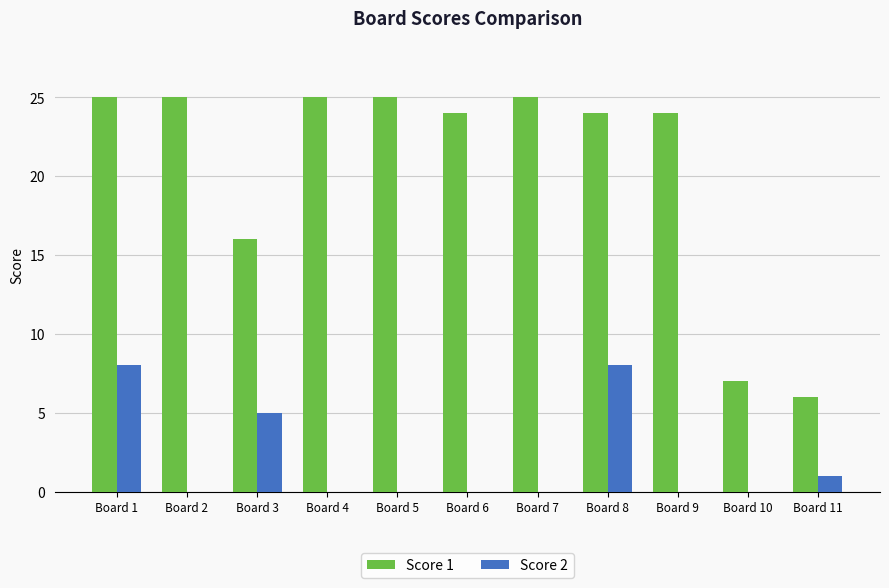

Is it true that Score 1 equals 25 at Board 1?

True